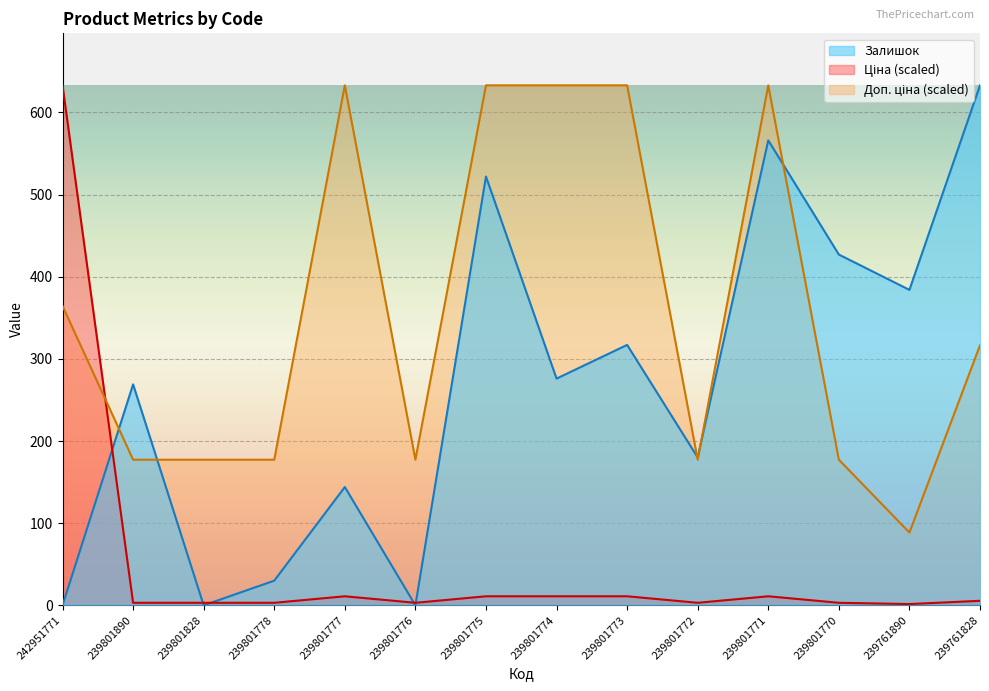

Which series ends up on top after the final intersection of Залишок and Доп. ціна?

Залишок